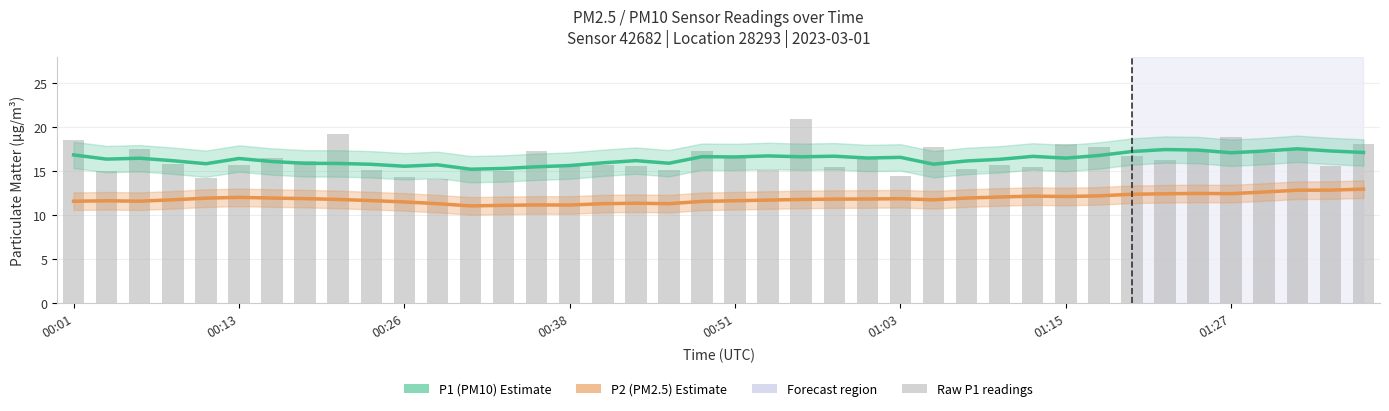

Does the chart contain stacked bars?

No